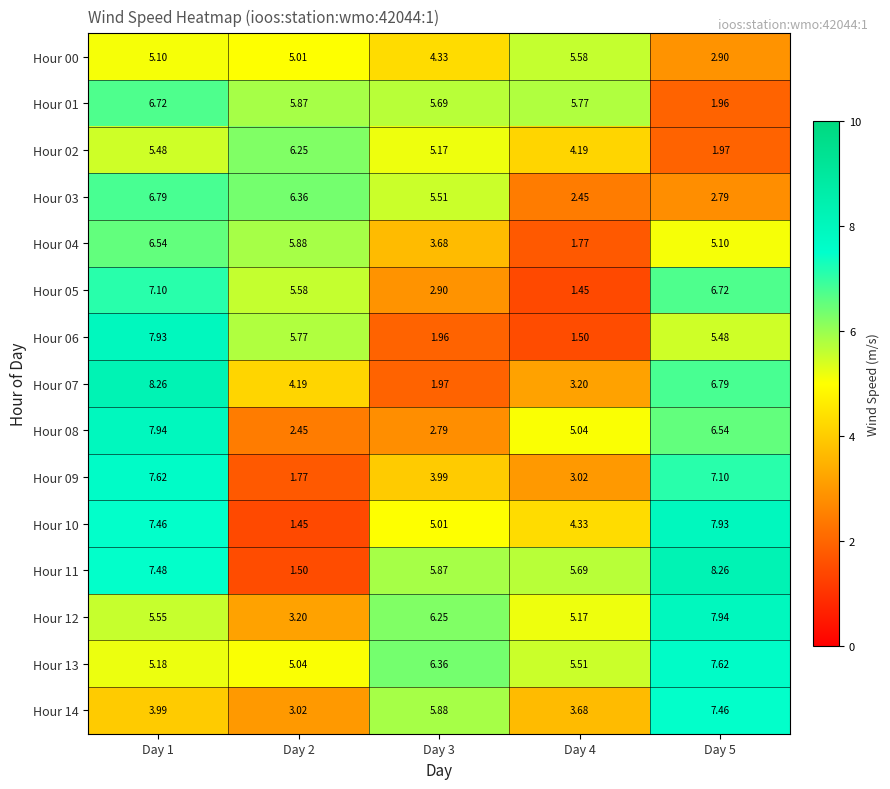

Is the value of Hour 06 at Day 5 greater than the value of Hour 13 at Day 3?

No